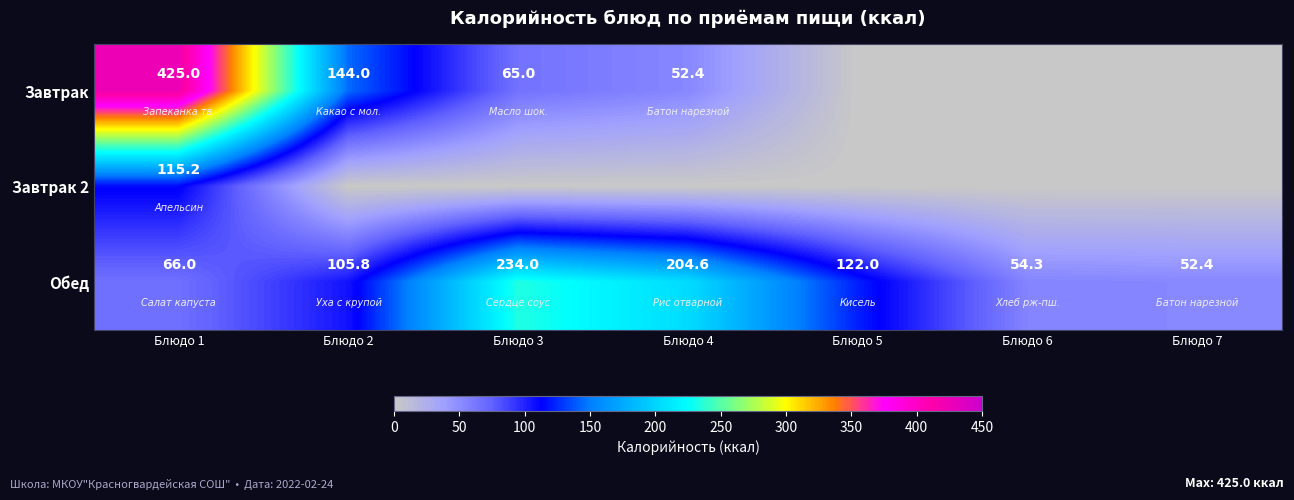

At which category is the sum across all series the highest?

Блюдо 1